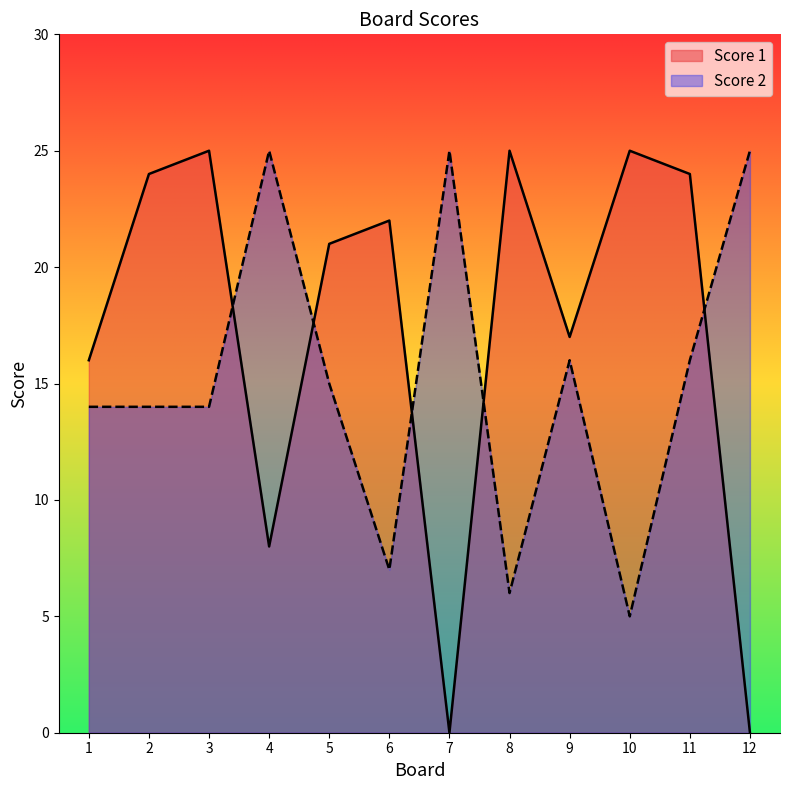

Which category has the lowest value in the Score 2 series?

10